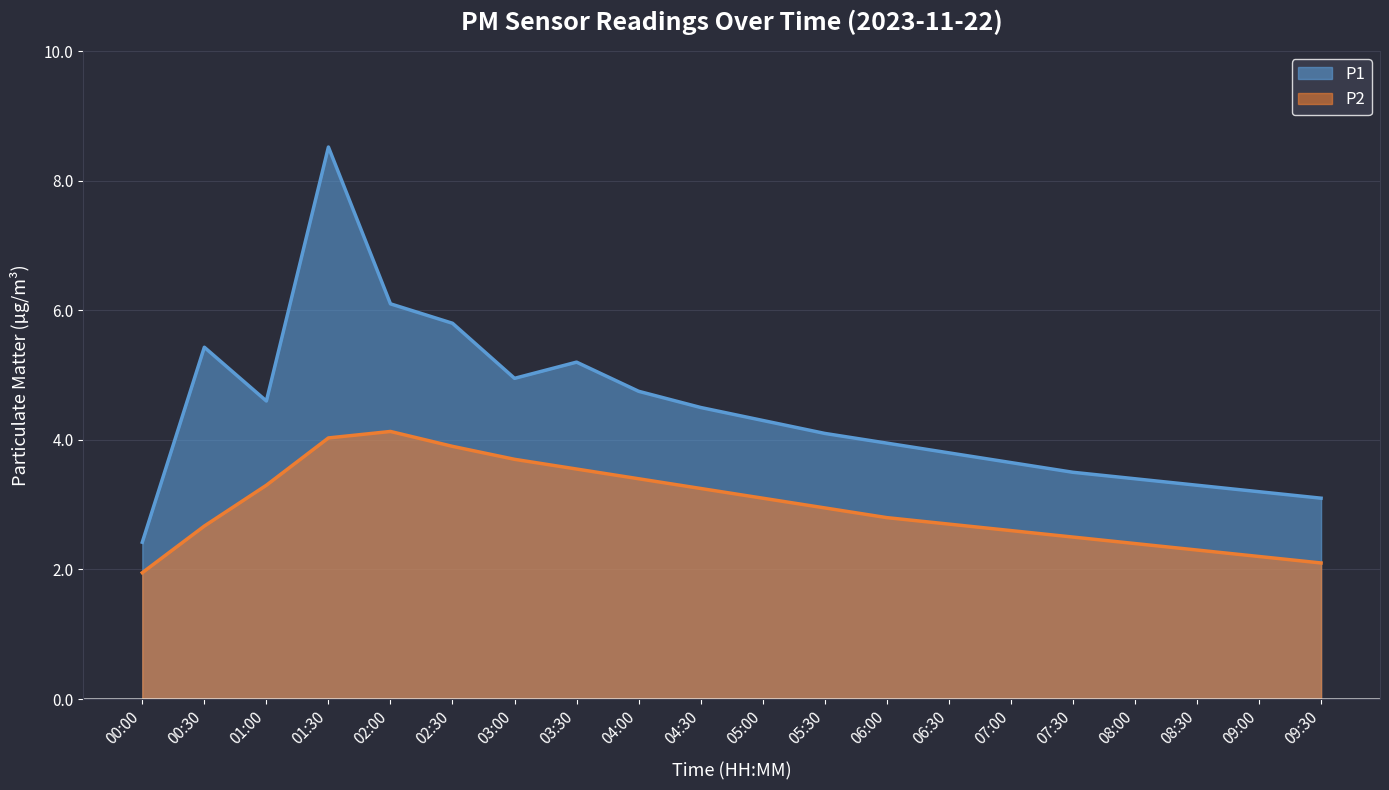

Reading right to left, extract all data points from this chart.

P1: 09:30=3.1	09:00=3.2	08:30=3.3	08:00=3.4	07:30=3.5	07:00=3.6	06:30=3.8	06:00=4.0	05:30=4.1	05:00=4.3	04:30=4.5	04:00=4.8	03:30=5.2	03:00=5.0	02:30=5.8	02:00=6.1	01:30=8.5	01:00=4.6	00:30=5.4	00:00=2.4
P2: 09:30=2.1	09:00=2.2	08:30=2.3	08:00=2.4	07:30=2.5	07:00=2.6	06:30=2.7	06:00=2.8	05:30=3.0	05:00=3.1	04:30=3.2	04:00=3.4	03:30=3.5	03:00=3.7	02:30=3.9	02:00=4.1	01:30=4.0	01:00=3.3	00:30=2.7	00:00=1.9